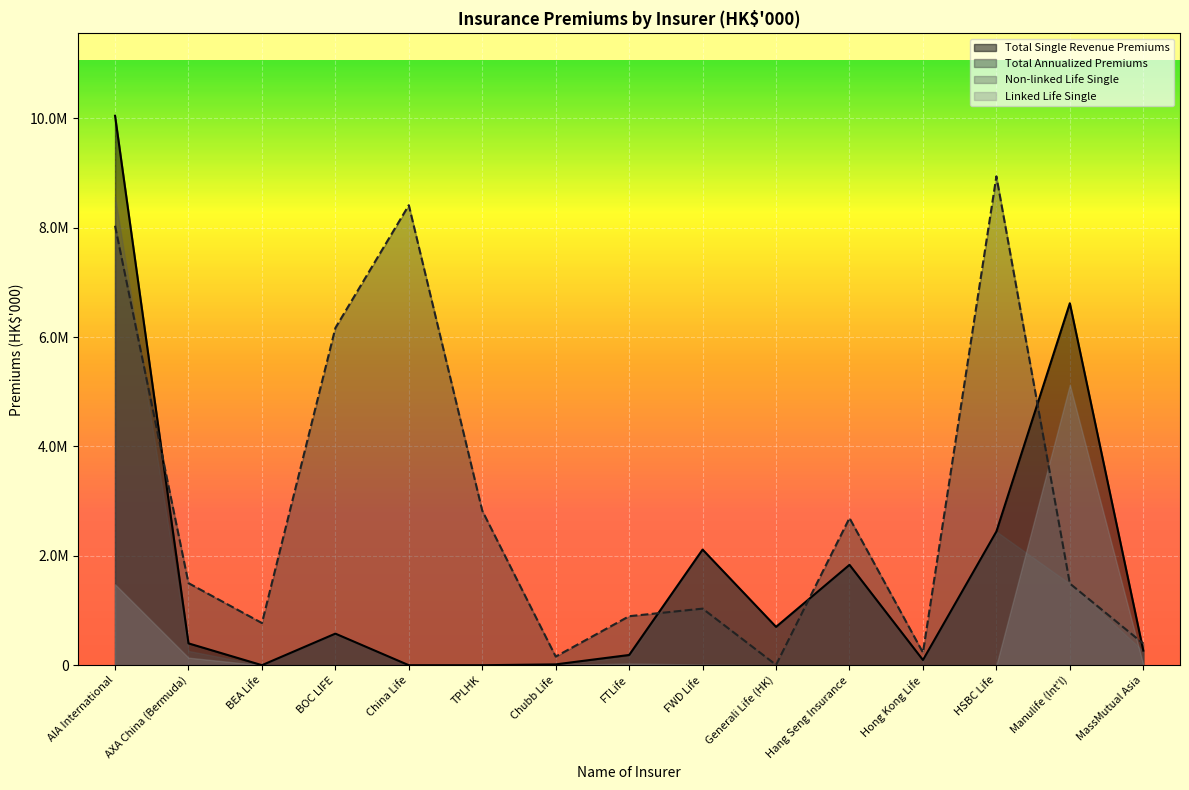

What is the difference between the maximum and minimum values in the Total Annualized Premiums series?

8932042